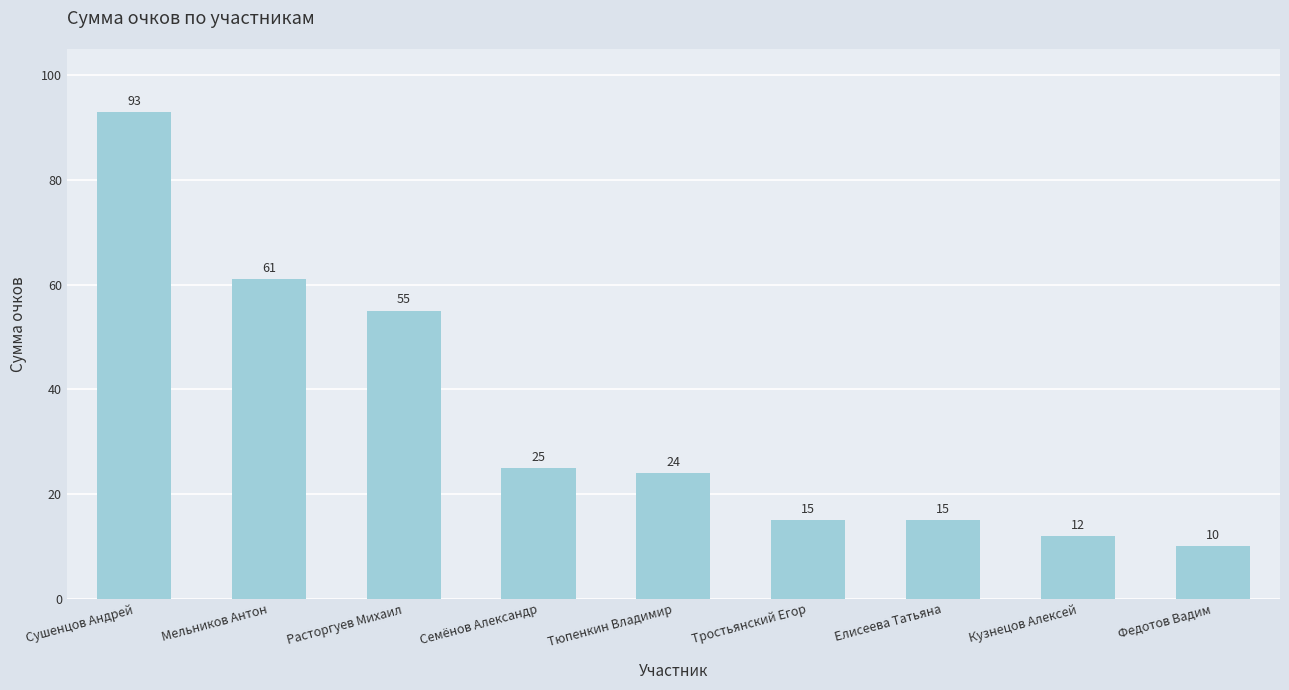

What is the label of the 8th bar from the right?

Мельников Антон